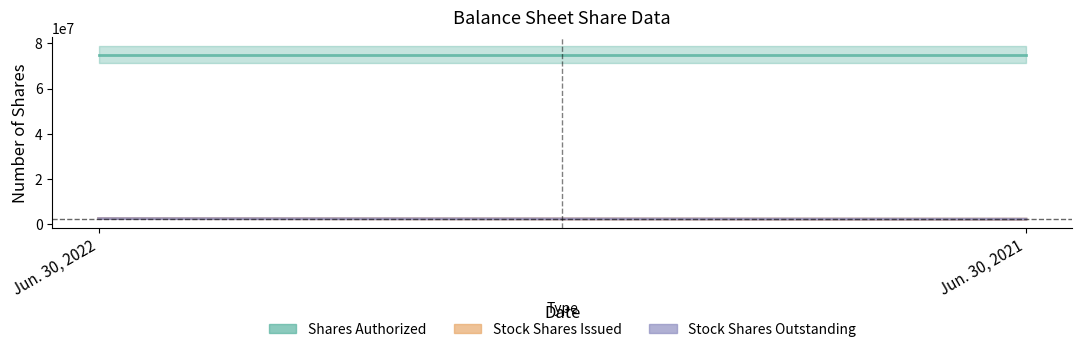

What is the maximum value for Stock Shares Outstanding?

2516814